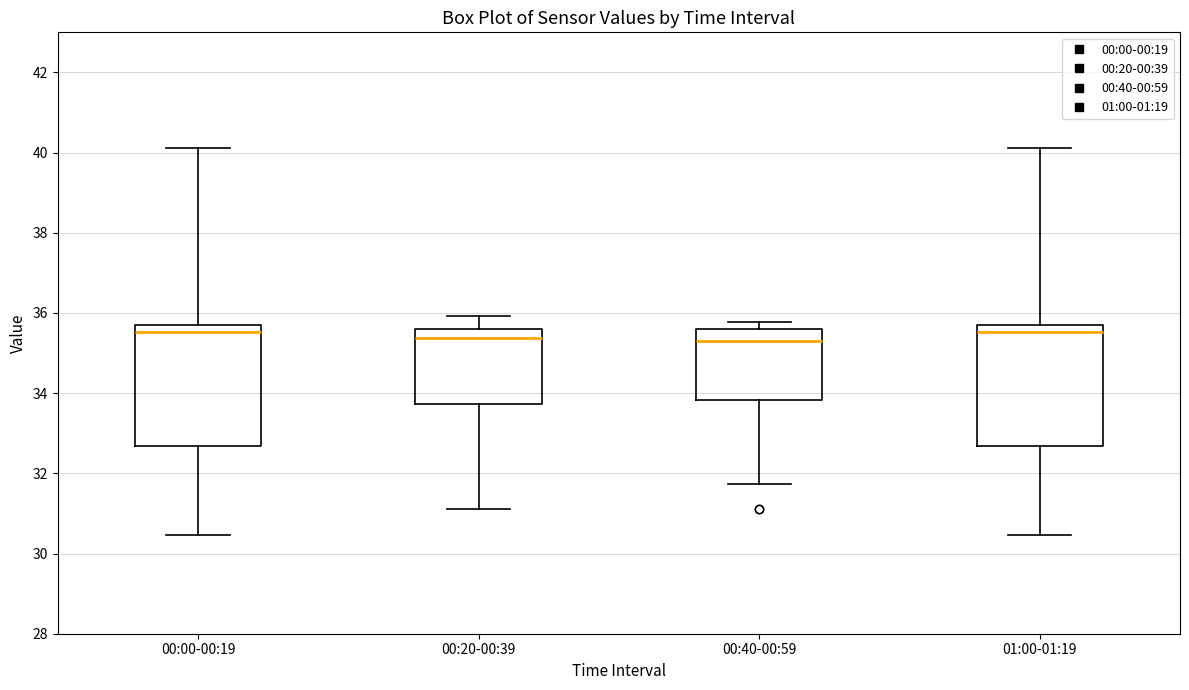

Reading left to right, read every box against the y-axis: the position of its median line, the range the box covers, and the ends of its whiskers. The values are not printed on the chart, so give them approximately, as read against the axis.

00:00-00:19: median 35.6 (just below the box's upper edge), box 32.6 to 35.6, whiskers 30.4 to 40.2
00:20-00:39: median 35.4, box 33.8 to 35.6, whiskers 31.2 to 36.0
00:40-00:59: median 35.2, box 33.8 to 35.6, whiskers 31.8 to 35.8
01:00-01:19: median 35.6 (just below the box's upper edge), box 32.6 to 35.6, whiskers 30.4 to 40.2